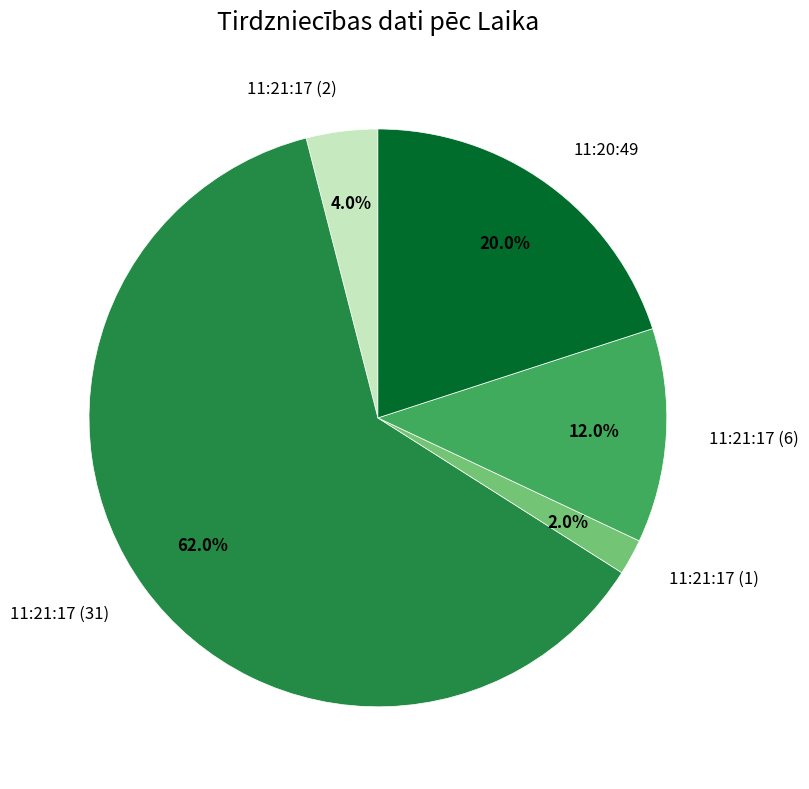

True or false: 11:21:17 (6) accounts for 12% of the total.

True